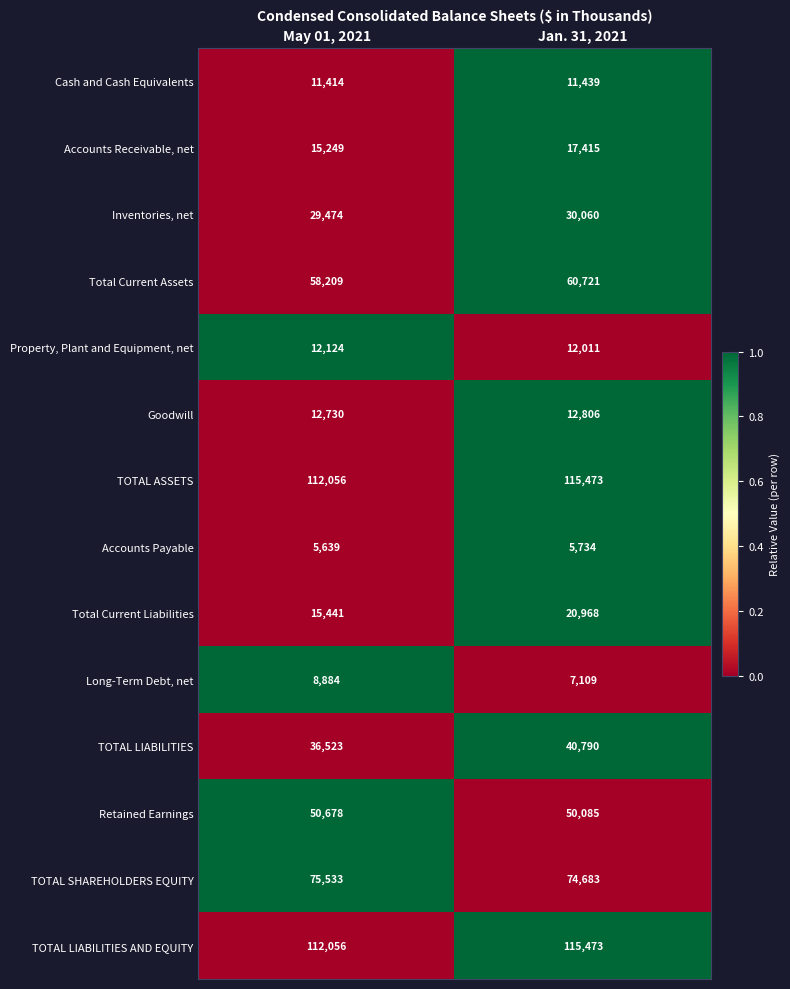

What is the difference between the TOTAL LIABILITIES AND EQUITY values at Jan. 31, 2021 and May 01, 2021?

3417